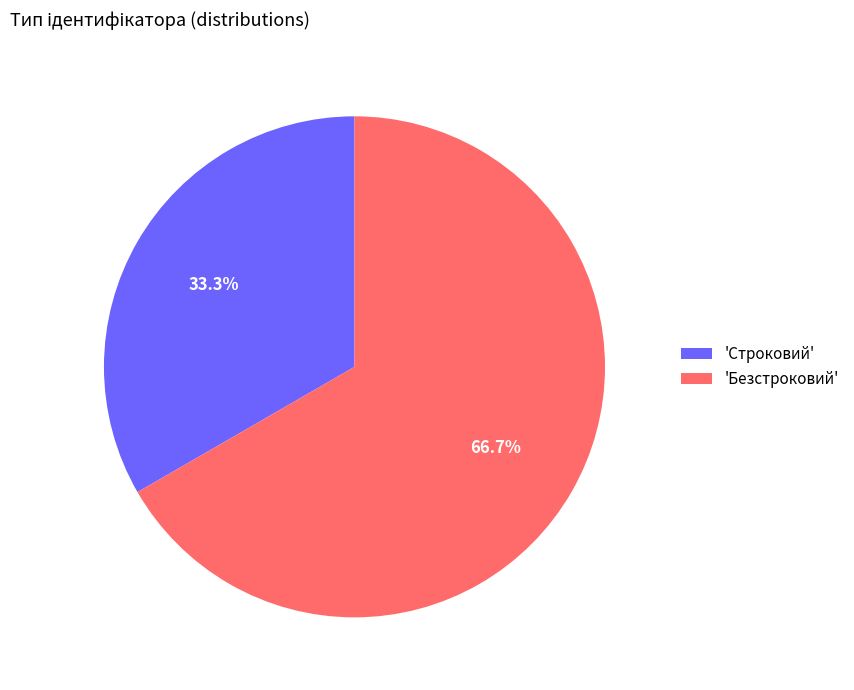

Which has a higher value, 'Безстроковий' or 'Строковий'?

'Безстроковий'